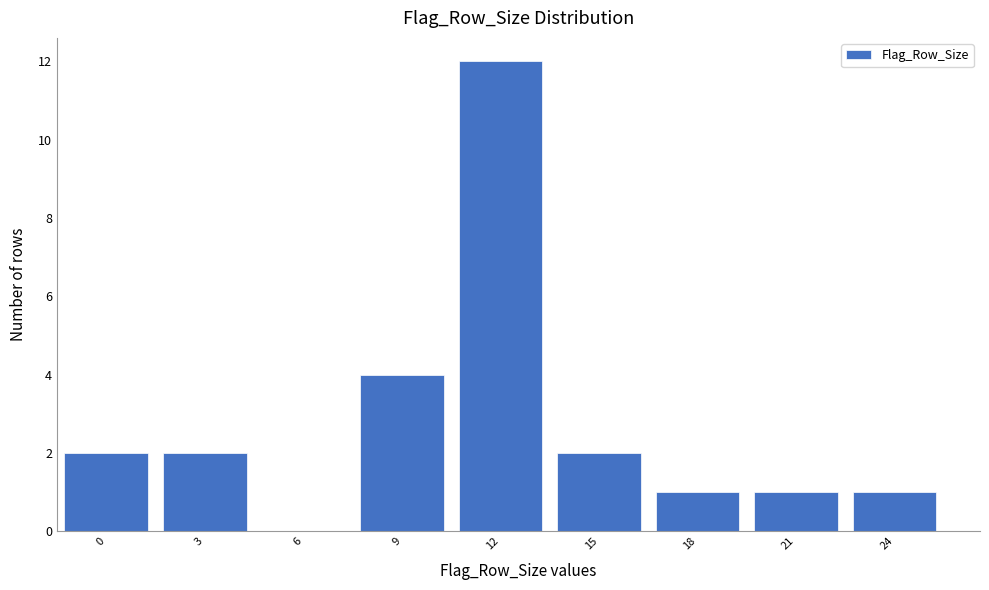

Reading left to right, transcribe all the data shown in this chart.

0=2	3=2	6=0	9=4	12=12	15=2	18=1	21=1	24=1